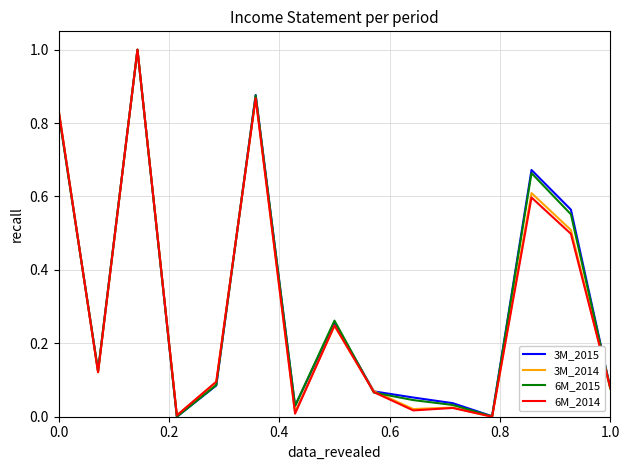

What are all the series names shown in the legend?

3M_2015, 3M_2014, 6M_2015, 6M_2014